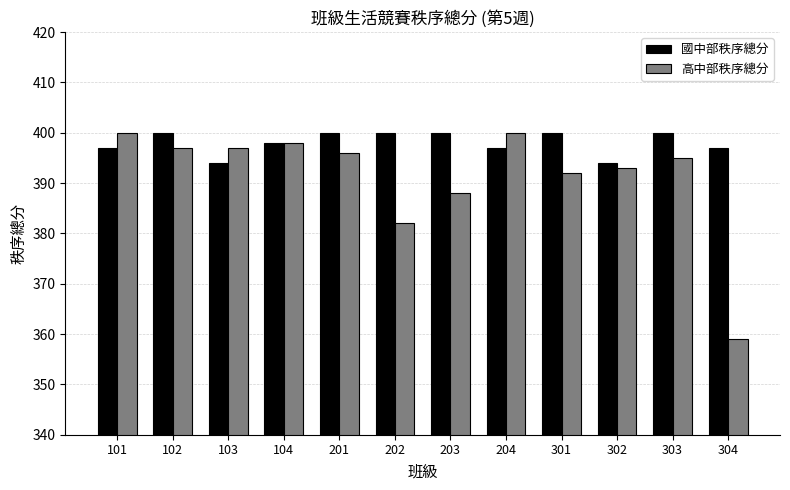

What is the smallest value displayed?

359